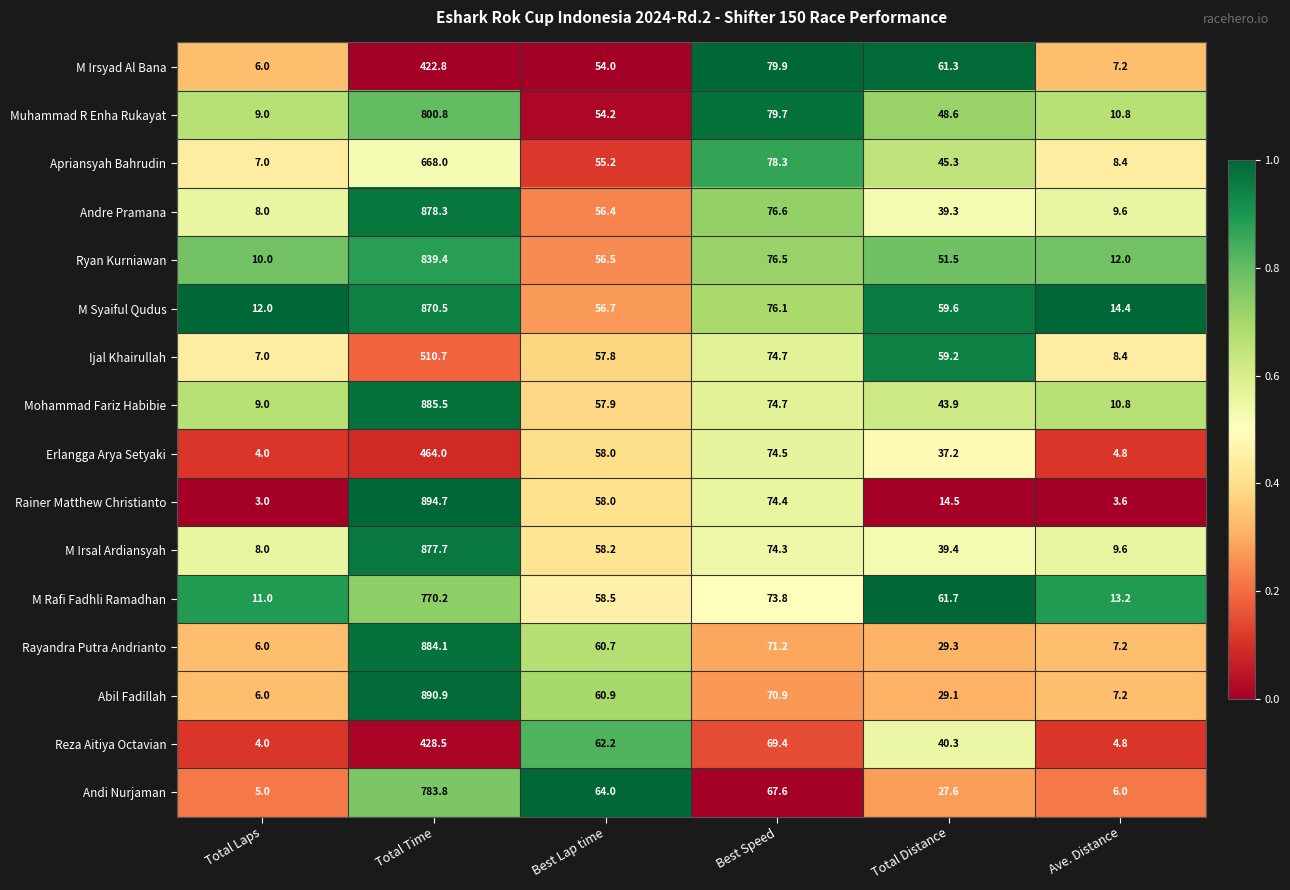

What is the highest value of the Mohammad Fariz Habibie series?

885.5